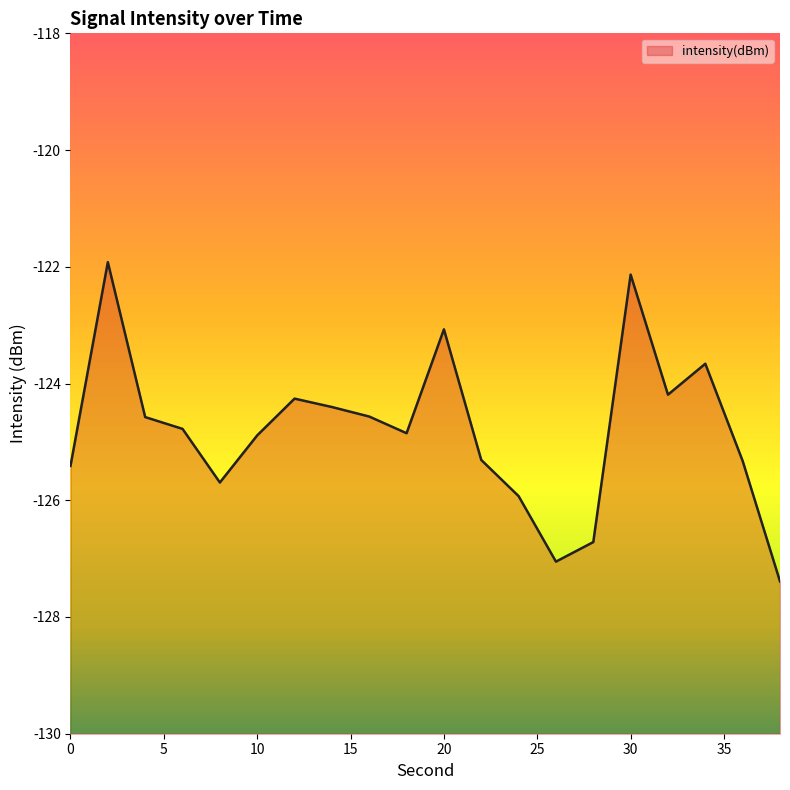

Reading left to right, what are all the values shown in this chart?

0=-125.4	2=-121.9	4=-124.6	6=-124.8	8=-125.7	10=-124.9	12=-124.3	14=-124.4	16=-124.6	18=-124.9	20=-123.1	22=-125.3	24=-125.9	26=-127.1	28=-126.7	30=-122.1	32=-124.2	34=-123.7	36=-125.3	38=-127.4